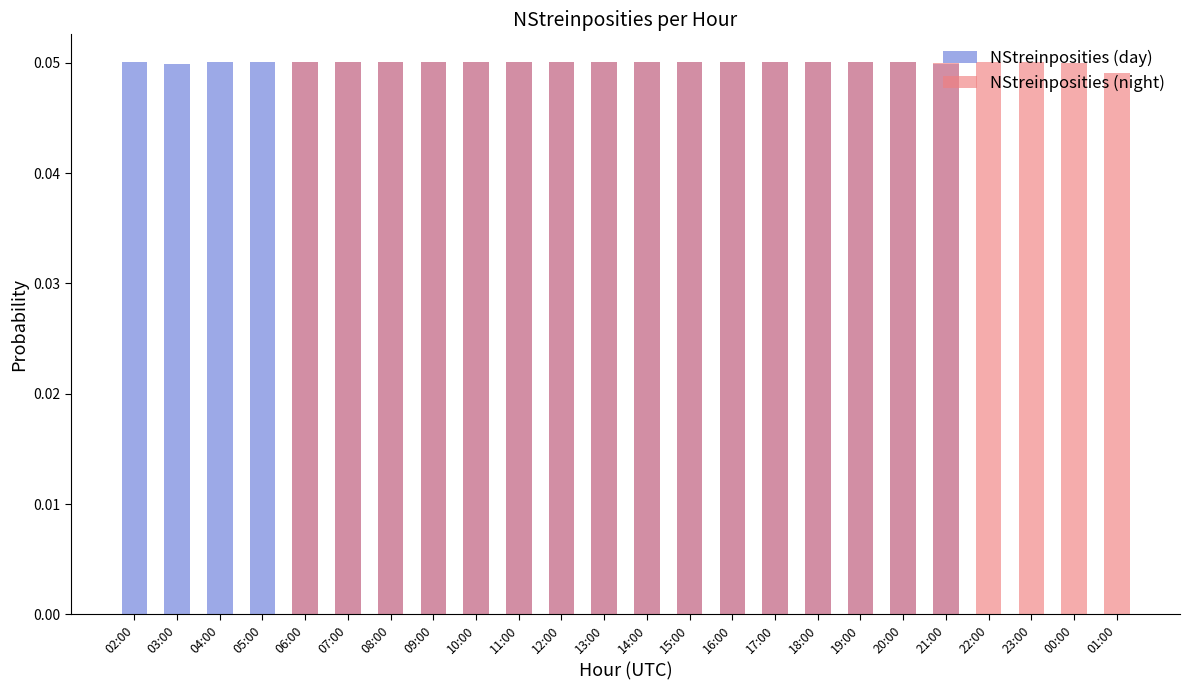

Reading left to right, transcribe all the data shown in this chart.

NStreinposities (day): 02:00=0.1	03:00=0.0	04:00=0.1	05:00=0.1	06:00=0.1	07:00=0.1	08:00=0.1	09:00=0.1	10:00=0.1	11:00=0.1	12:00=0.1	13:00=0.1	14:00=0.1	15:00=0.1	16:00=0.1	17:00=0.1	18:00=0.1	19:00=0.1	20:00=0.1	21:00=0.0	22:00=0.0	23:00=0.0	00:00=0.0	01:00=0.0
NStreinposities (night): 02:00=0.0	03:00=0.0	04:00=0.0	05:00=0.0	06:00=0.1	07:00=0.1	08:00=0.1	09:00=0.1	10:00=0.1	11:00=0.1	12:00=0.1	13:00=0.1	14:00=0.1	15:00=0.1	16:00=0.1	17:00=0.1	18:00=0.1	19:00=0.1	20:00=0.1	21:00=0.0	22:00=0.1	23:00=0.1	00:00=0.0	01:00=0.0